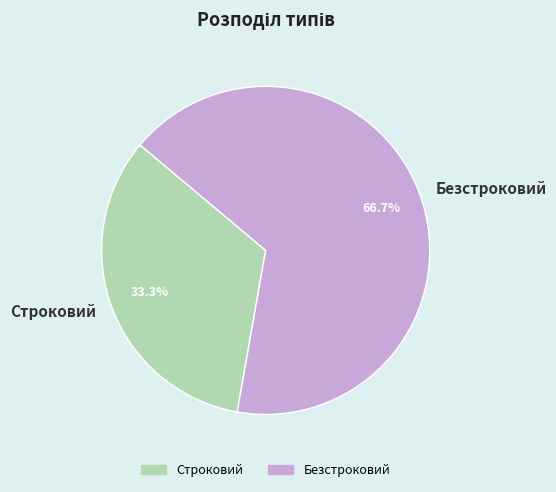

Is there any slice that represents more than half of the pie?

Yes